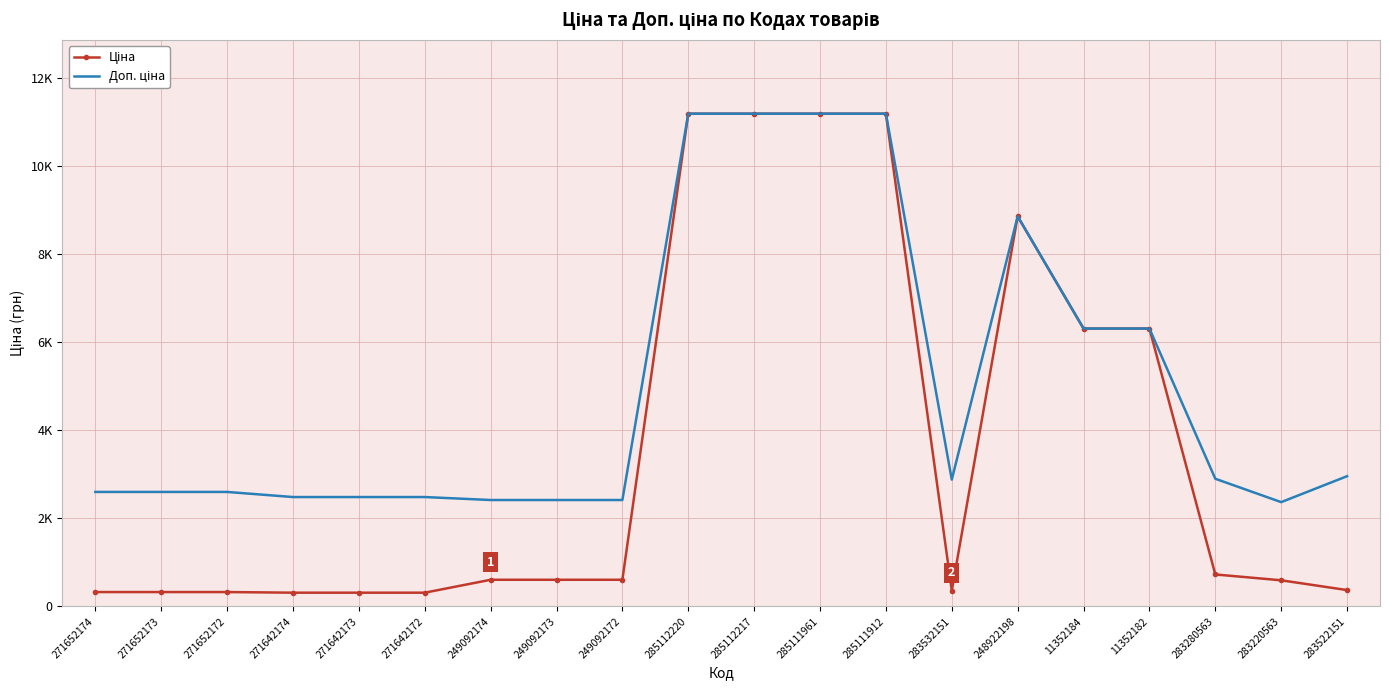

At how many categories does at least one series exceed 4670?

7